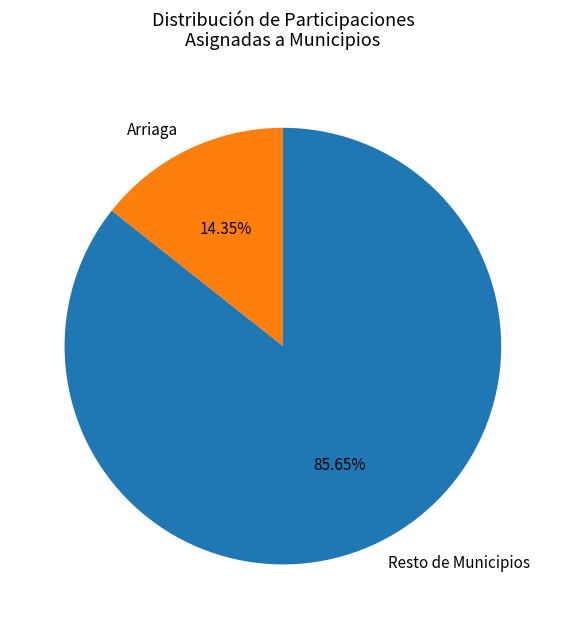

To the nearest percent, what is the difference between the largest and smallest slice percentages?

71%